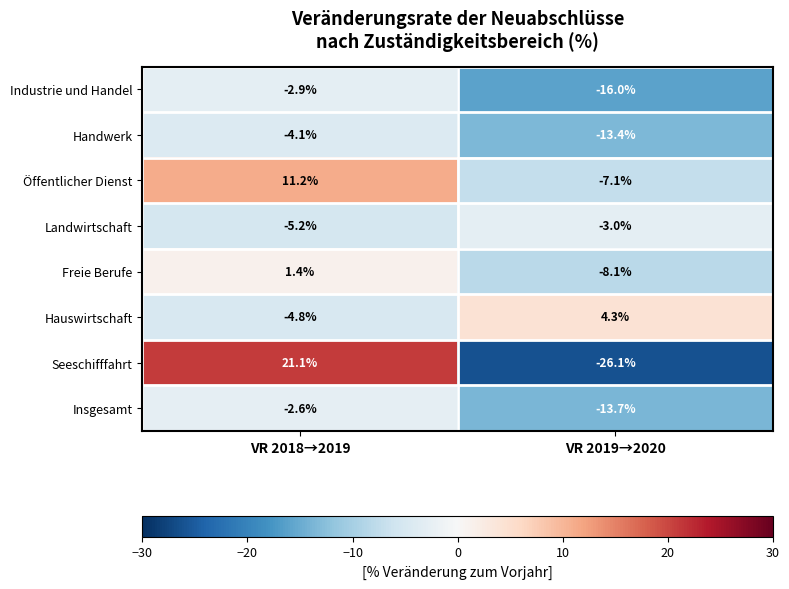

Reading left to right, extract all data points from this chart.

Industrie und Handel: -2.9	-16.0
Handwerk: -4.1	-13.4
Öffentlicher Dienst: 11.2	-7.1
Landwirtschaft: -5.2	-3.0
Freie Berufe: 1.4	-8.1
Hauswirtschaft: -4.8	4.3
Seeschifffahrt: 21.1	-26.1
Insgesamt: -2.6	-13.7